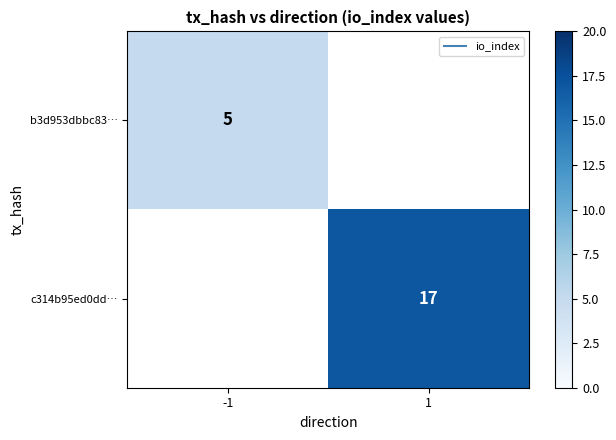

List the labels in order of c314b95ed0dd… value, smallest first.

-1, 1